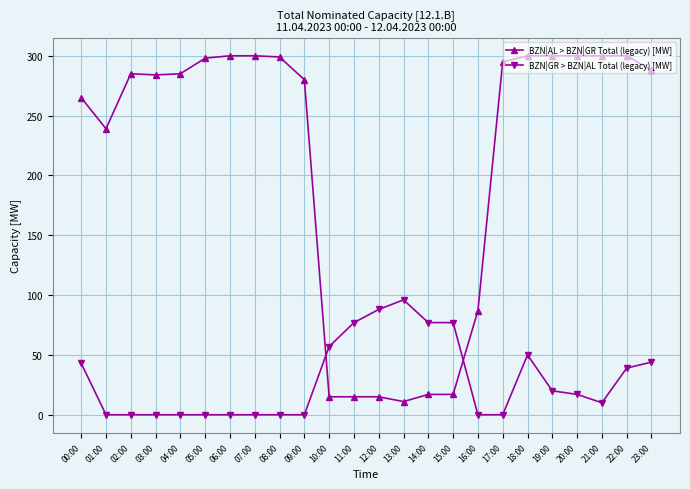

What is the label of the 21st point from the left?

20:00